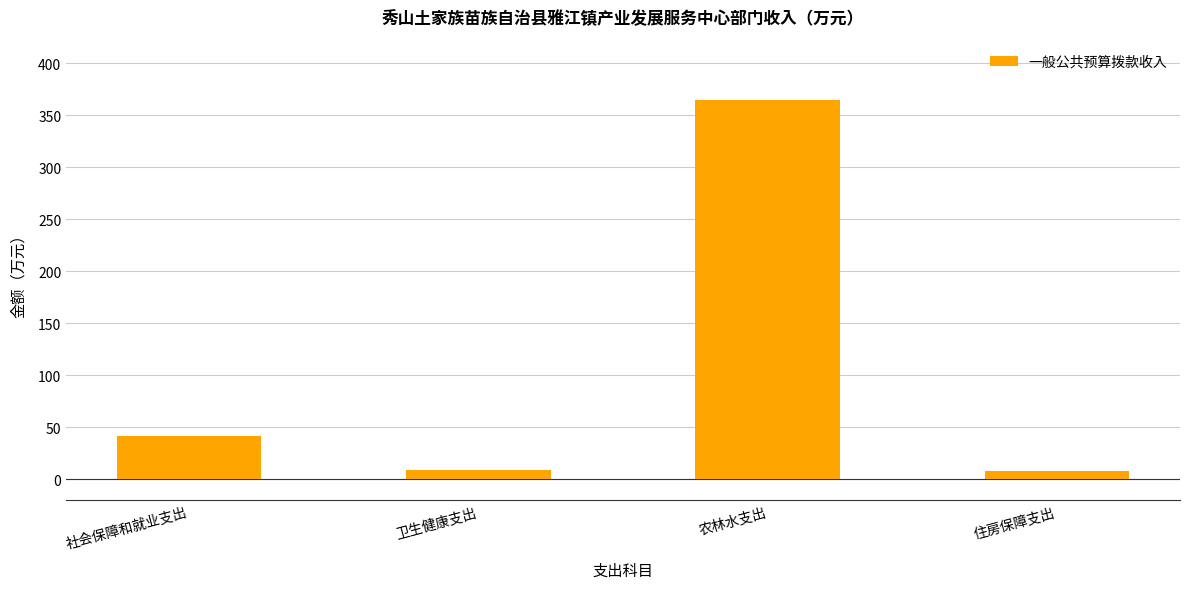

At which category does the chart reach its peak across all series?

农林水支出